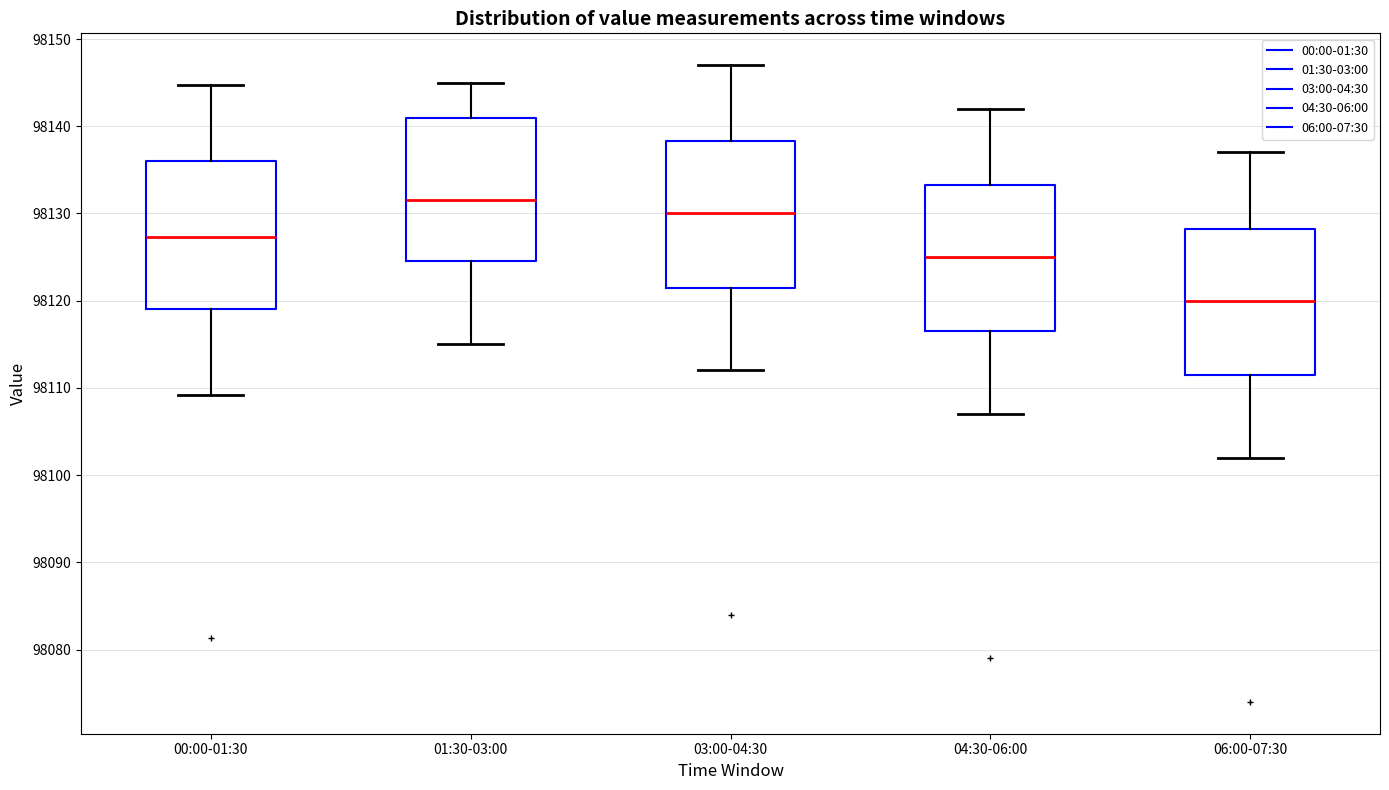

Where is the lower edge of the box for 01:30-03:00 on the y-axis? The values are not printed on the chart, so give them approximately, as read against the axis.

98125